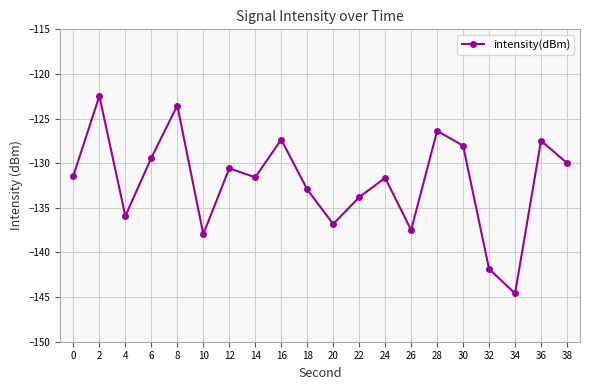

What is the change in value from 18 to 24?

+1.3